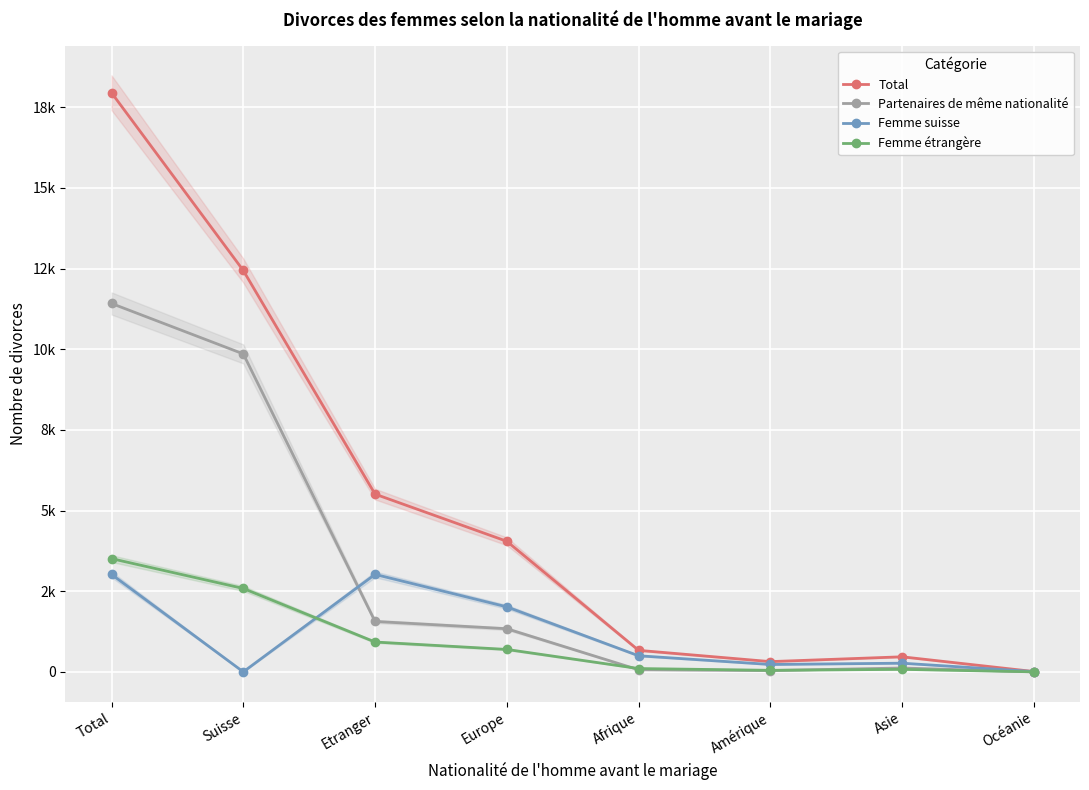

The value of Femme étrangère at Suisse is 4327. True or false?

False